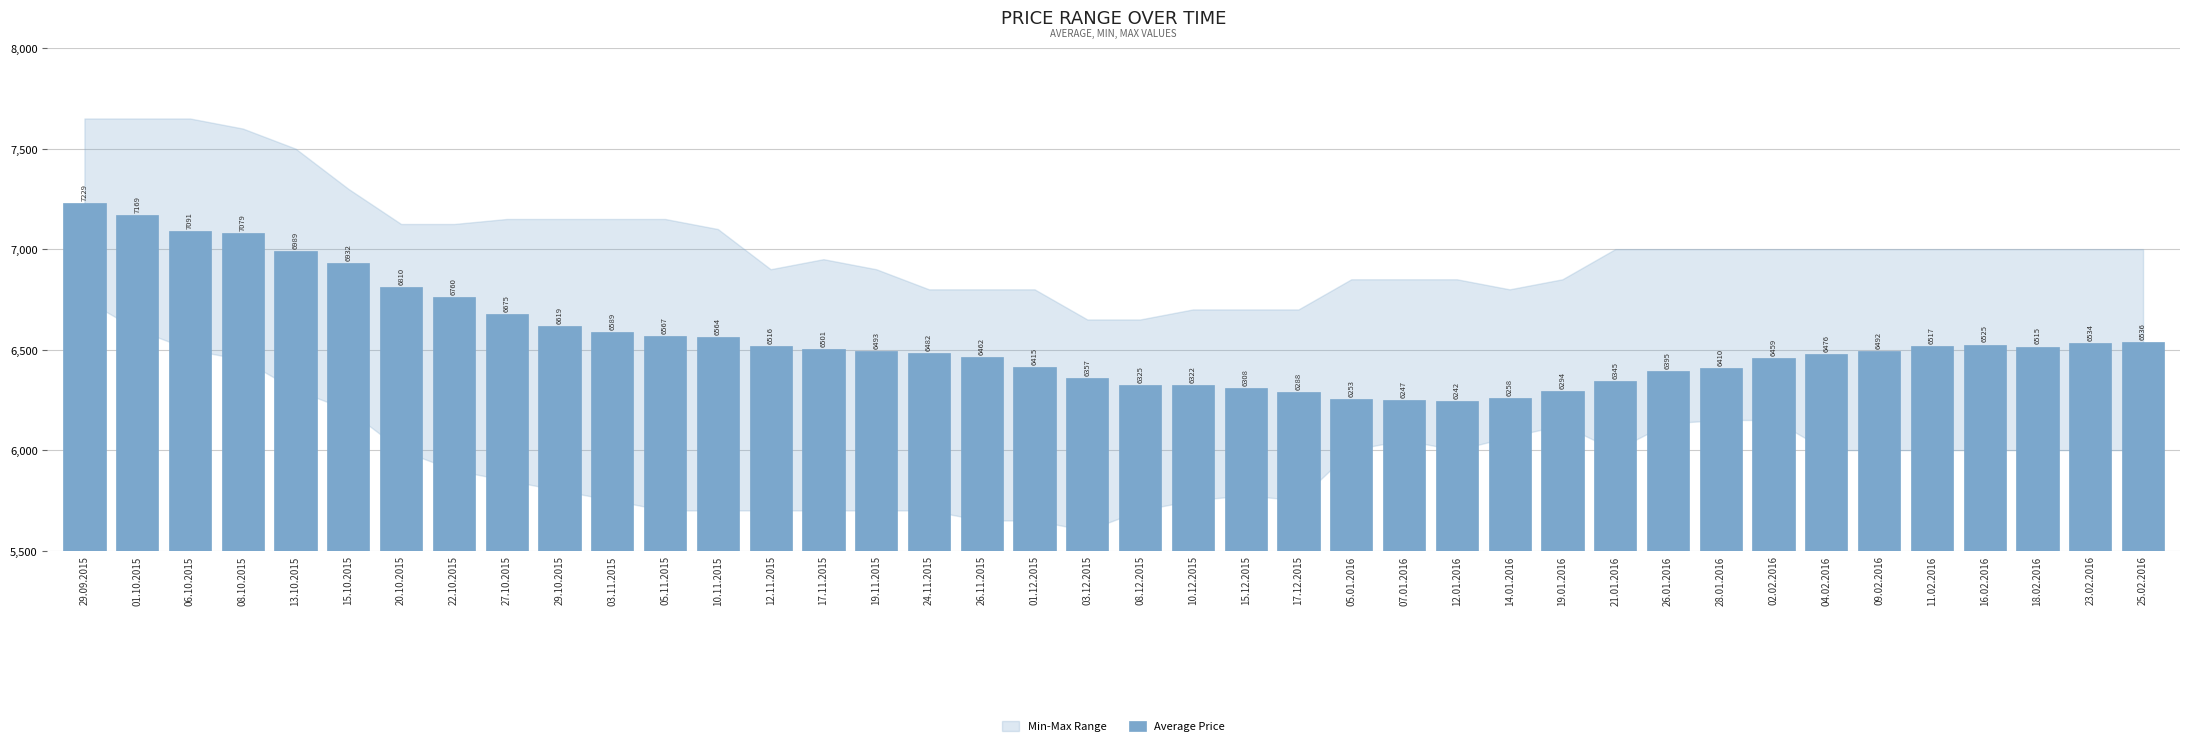

True or false: the data shows 1287 at 03.12.2015.

False